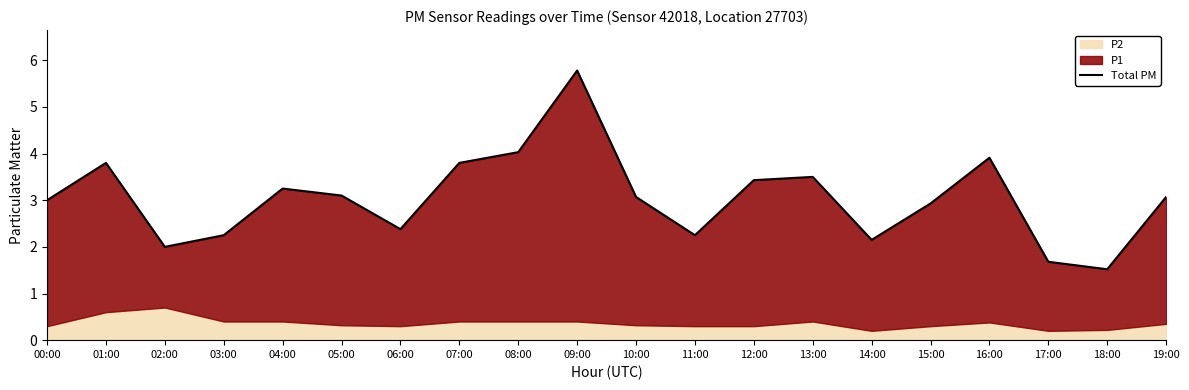

Rank the categories by value from lowest to highest.

18:00, 17:00, 02:00, 14:00, 03:00, 11:00, 06:00, 15:00, 00:00, 10:00, 19:00, 05:00, 04:00, 12:00, 13:00, 07:00, 01:00, 16:00, 08:00, 09:00